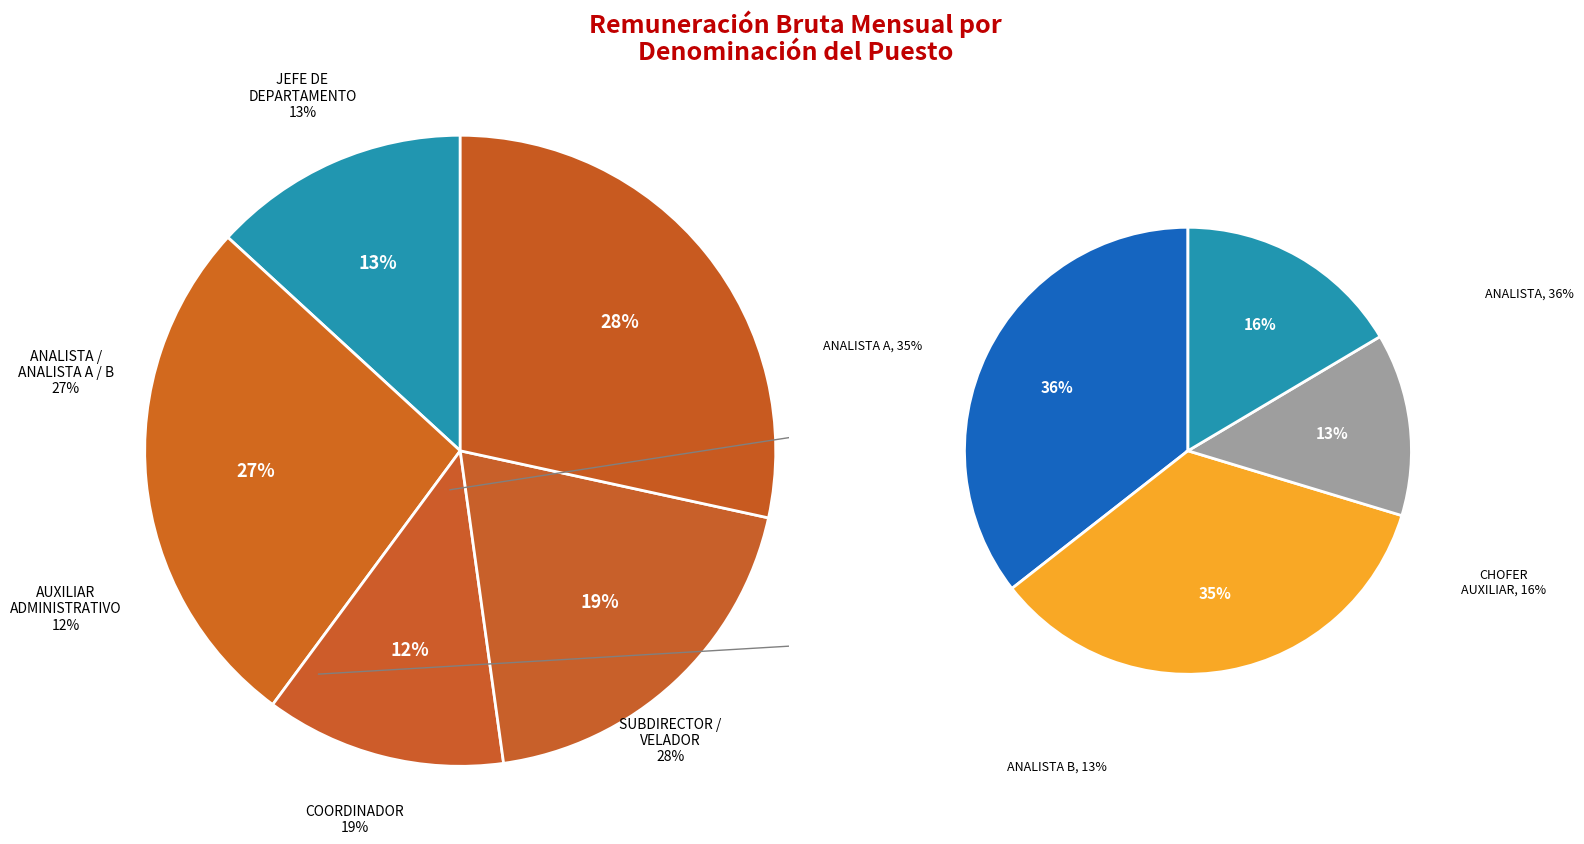

Which has a higher value, AUXILIAR ADMINISTRATIVO or JEFE DE DEPARTAMENTO?

JEFE DE DEPARTAMENTO